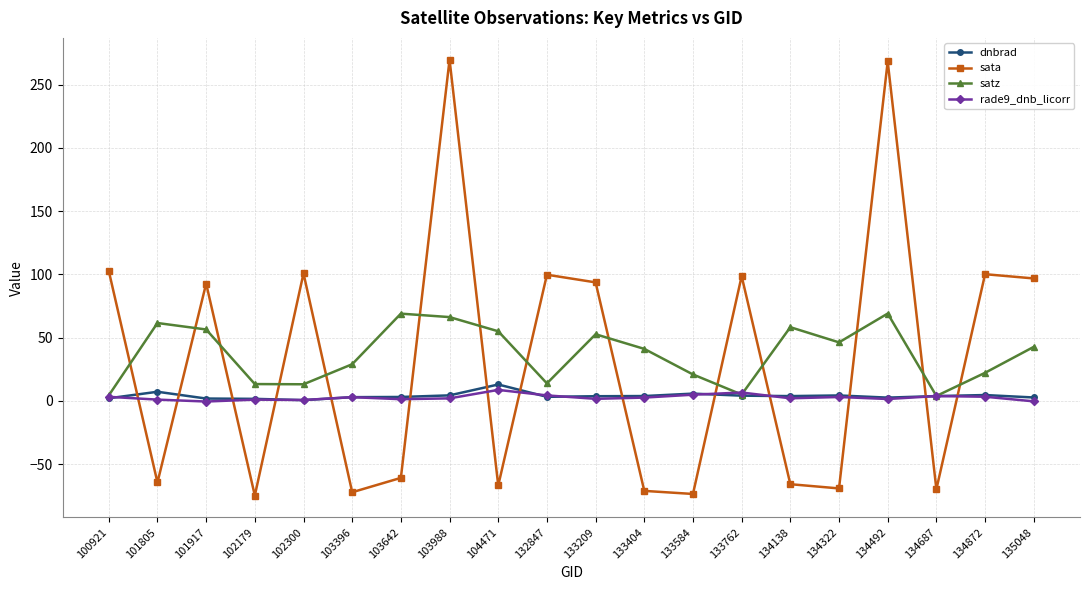

What is the minimum value for dnbrad?

0.7